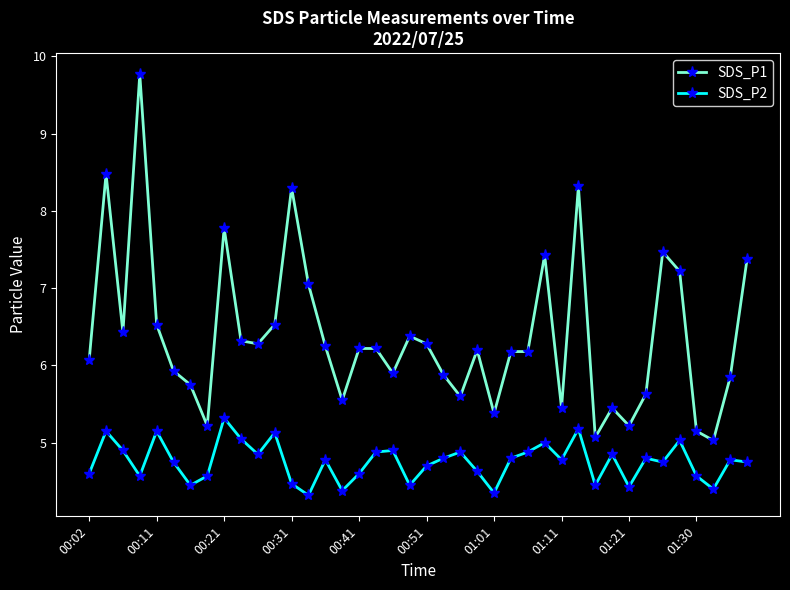

Rank the series by their average value, from lowest to highest.

SDS_P2, SDS_P1